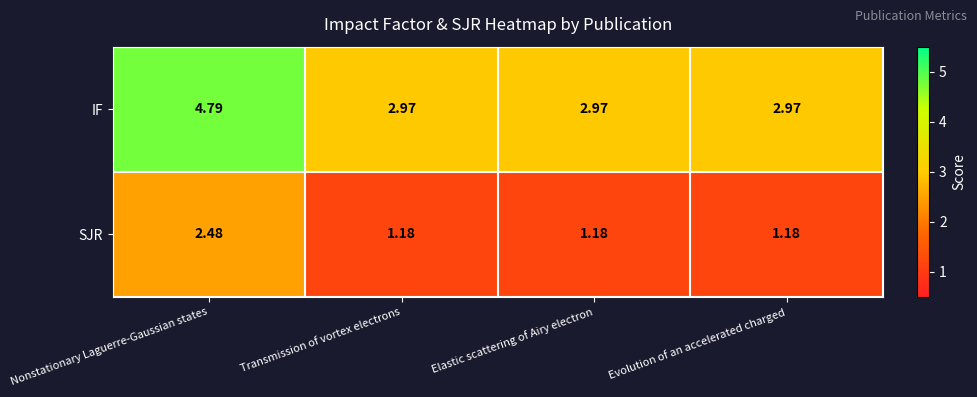

Which series has the largest total across all categories?

IF